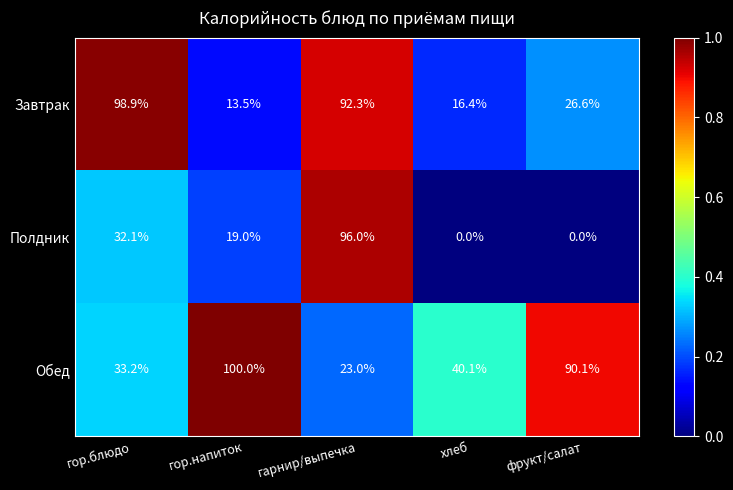

Which category has the highest value across all series?

гор.напиток